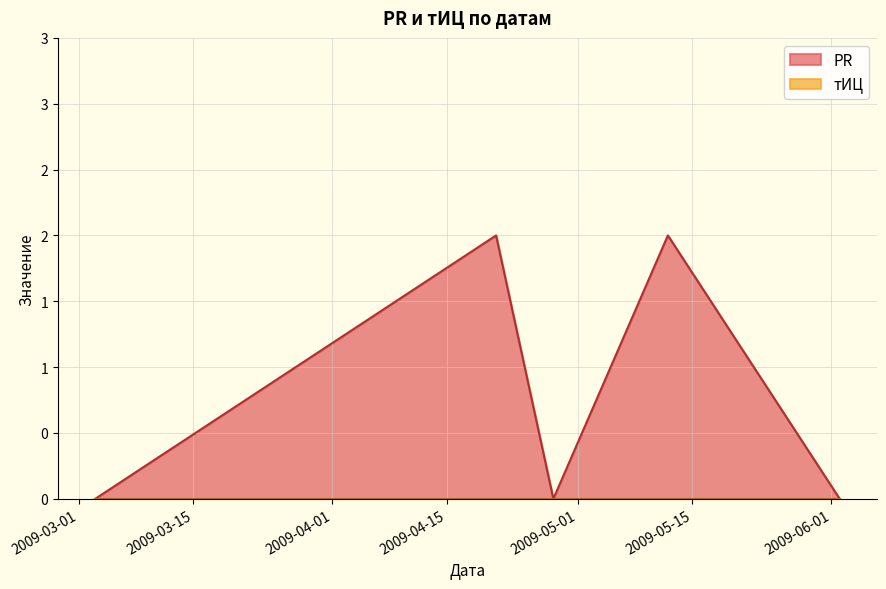

How many data points does each series have?

5